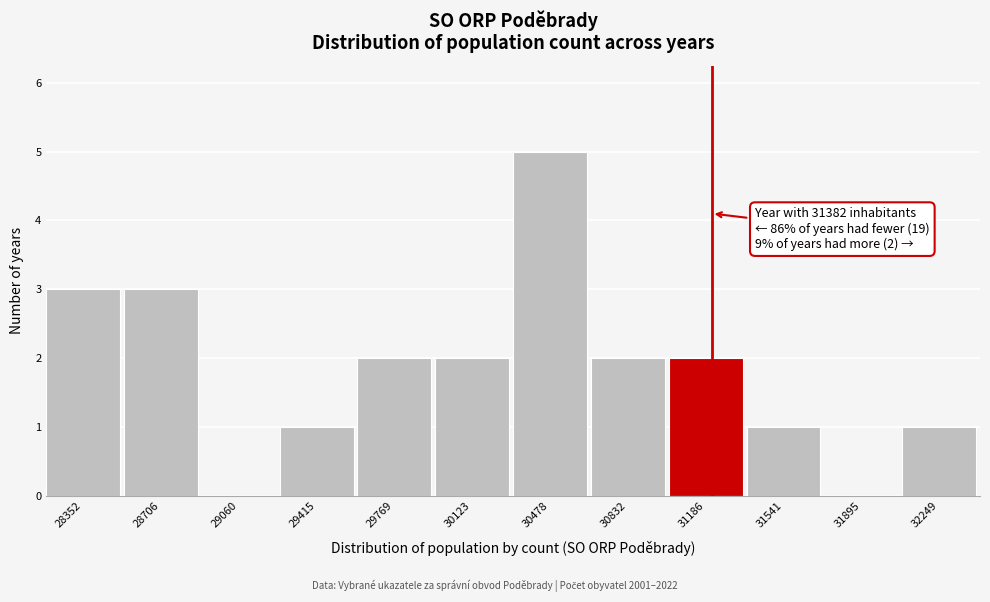

Reading left to right, what are all the values shown in this chart?

28352=3	28706=3	29060=0	29415=1	29769=2	30123=2	30478=5	30832=2	31186=2	31541=1	31895=0	32249=1